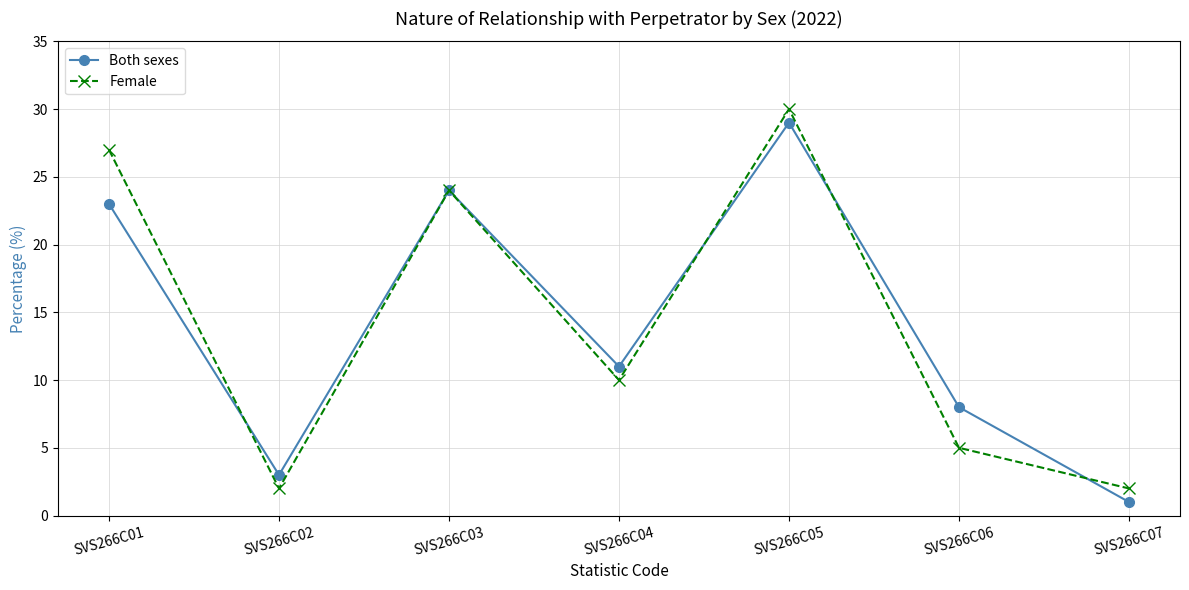

Rank the series at SVS266C07 from highest to lowest value.

Female, Both sexes